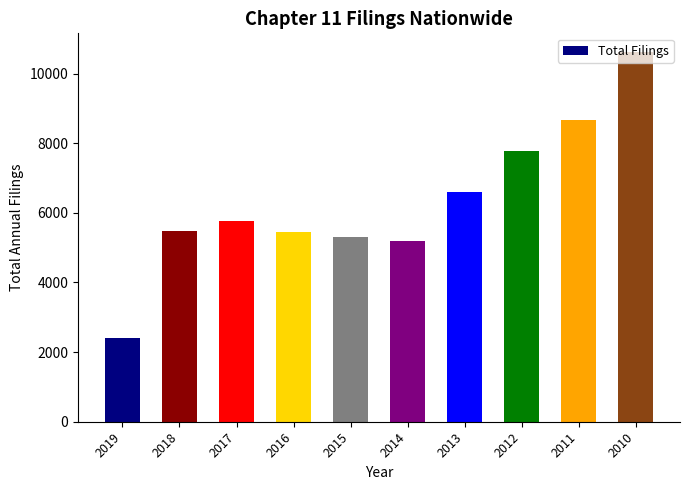

What is the difference between the values at 2017 and 2011?

2912